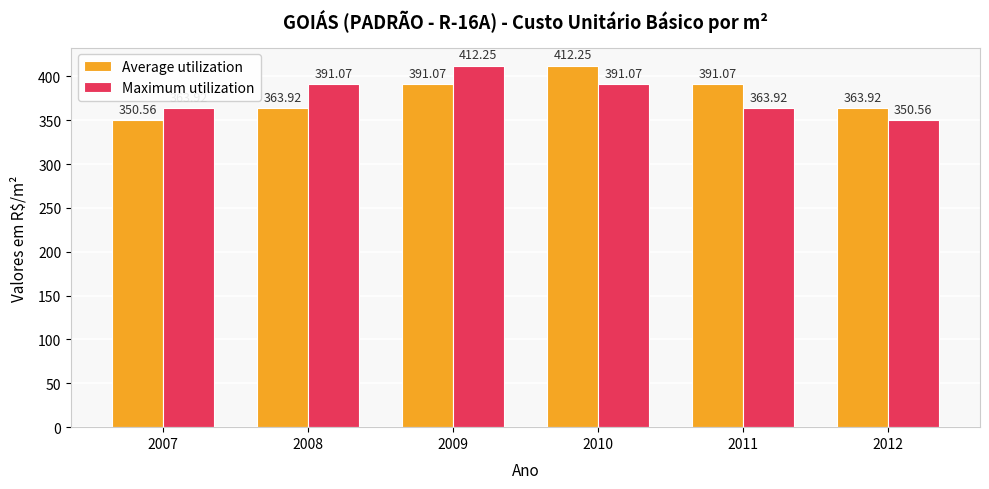

Does the chart contain stacked bars?

No